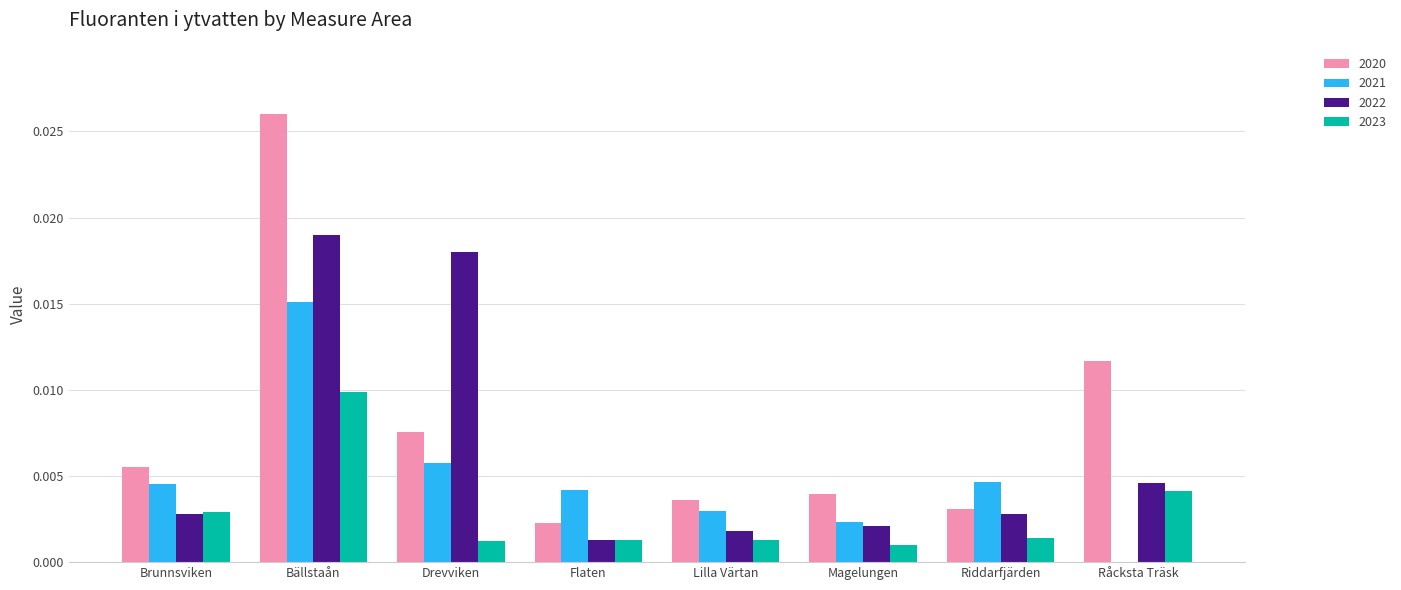

Which series has the largest total across all categories?

2020